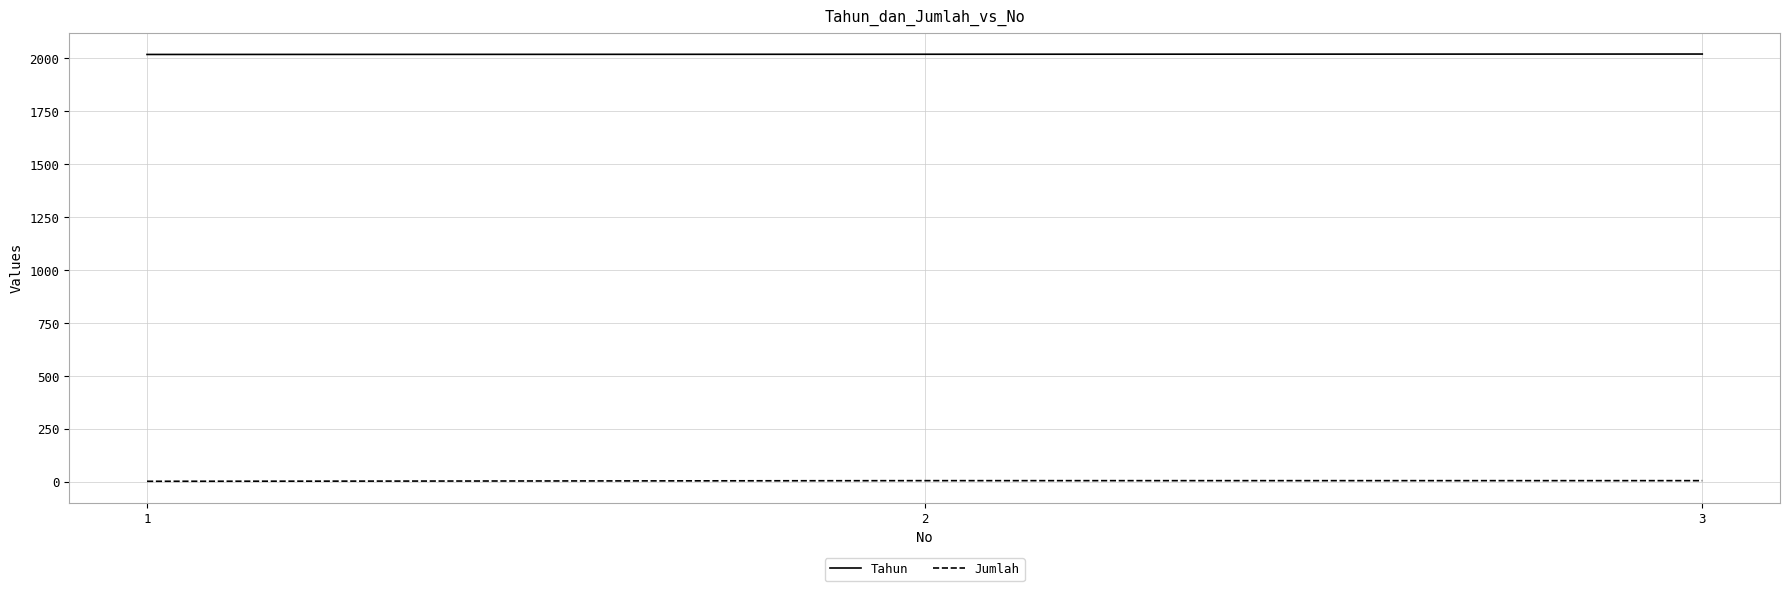

What is the sum of the Jumlah values at 2 and 3?

12